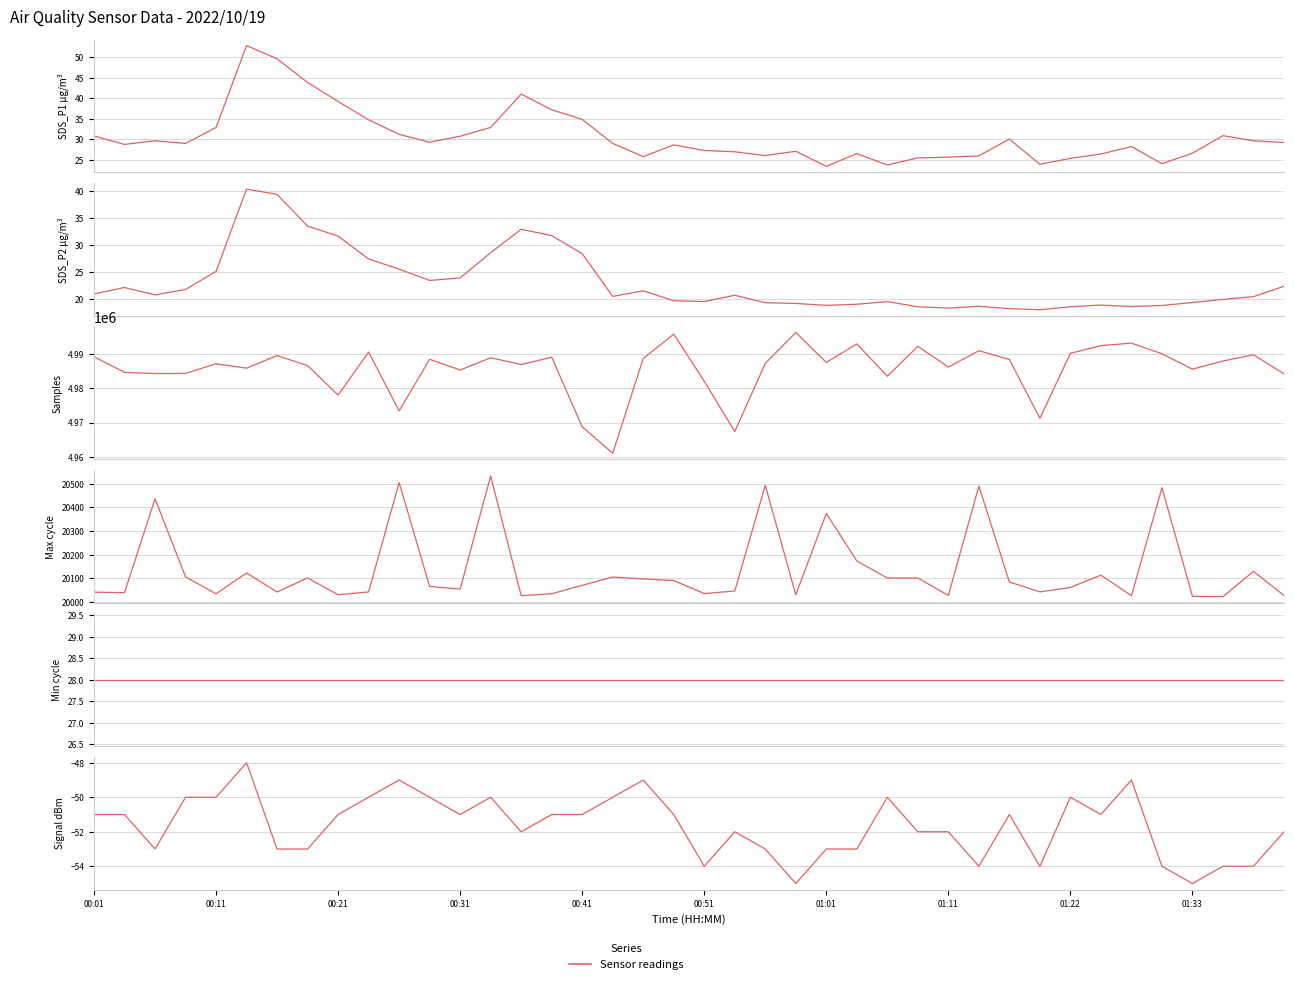

Reading right to left, list all the values displayed in this chart.

SDS_P1: 29.2	29.6	30.9	26.6	24.1	28.2	26.4	25.4	23.9	30.1	25.9	25.6	25.4	23.7	26.5	23.4	27.1	26.0	26.9	27.3	28.6	25.8	29.0	34.9	37.2	41.0	32.9	30.8	29.3	31.2	34.8	39.2	43.9	49.6	52.9	32.9	29.0	29.6	28.8	30.8
SDS_P2: 22.3	20.4	19.9	19.3	18.8	18.6	18.8	18.5	17.9	18.2	18.6	18.3	18.5	19.5	19.0	18.8	19.1	19.3	20.6	19.5	19.6	21.5	20.4	28.4	31.8	33.0	28.6	23.9	23.4	25.5	27.4	31.7	33.5	39.5	40.5	25.1	21.7	20.7	22.1	20.9
Samples: 4984257.0	4989815.0	4987999.0	4985618.0	4990102.0	4993226.0	4992483.0	4990239.0	4971243.0	4988430.0	4991004.0	4986236.0	4992291.0	4983547.0	4992985.0	4987575.0	4996340.0	4987302.0	4967384.0	4982075.0	4995853.0	4988716.0	4961038.0	4968754.0	4989097.0	4986974.0	4988951.0	4985360.0	4988489.0	4973424.0	4990598.0	4978035.0	4986657.0	4989581.0	4985893.0	4987182.0	4984373.0	4984322.0	4984683.0	4989257.0
Max_cycle: 20027.0	20129.0	20022.0	20023.0	20483.0	20026.0	20113.0	20061.0	20042.0	20084.0	20490.0	20027.0	20101.0	20101.0	20173.0	20374.0	20030.0	20493.0	20046.0	20035.0	20090.0	20097.0	20105.0	20070.0	20034.0	20026.0	20533.0	20054.0	20065.0	20505.0	20042.0	20030.0	20101.0	20042.0	20122.0	20034.0	20106.0	20436.0	20039.0	20041.0
Min_cycle: 28.0	28.0	28.0	28.0	28.0	28.0	28.0	28.0	28.0	28.0	28.0	28.0	28.0	28.0	28.0	28.0	28.0	28.0	28.0	28.0	28.0	28.0	28.0	28.0	28.0	28.0	28.0	28.0	28.0	28.0	28.0	28.0	28.0	28.0	28.0	28.0	28.0	28.0	28.0	28.0
Signal: -52.0	-54.0	-54.0	-55.0	-54.0	-49.0	-51.0	-50.0	-54.0	-51.0	-54.0	-52.0	-52.0	-50.0	-53.0	-53.0	-55.0	-53.0	-52.0	-54.0	-51.0	-49.0	-50.0	-51.0	-51.0	-52.0	-50.0	-51.0	-50.0	-49.0	-50.0	-51.0	-53.0	-53.0	-48.0	-50.0	-50.0	-53.0	-51.0	-51.0